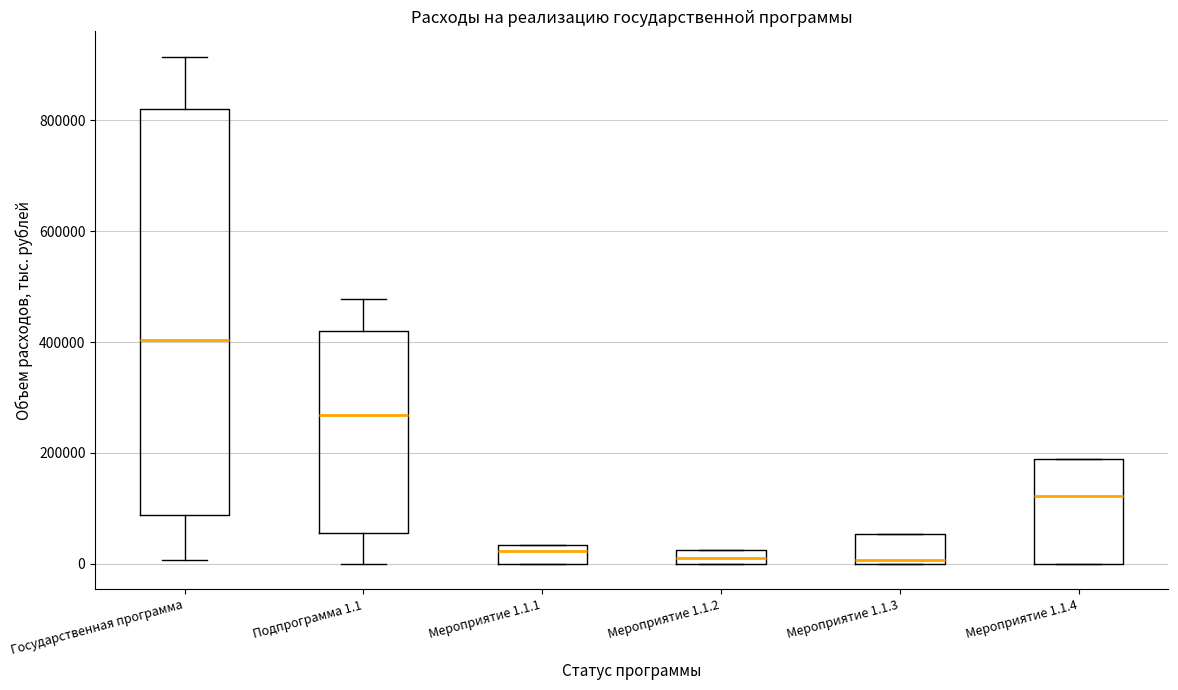

Which box's median line is the highest?

Государственная программа